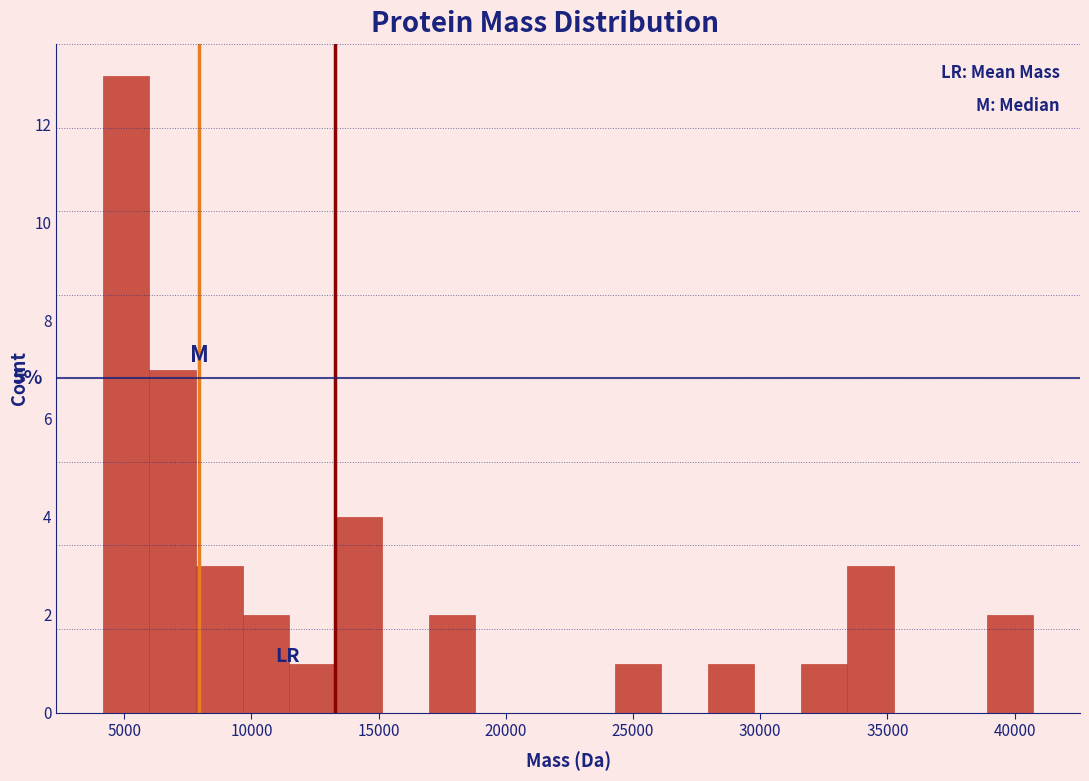

Around what value on the x-axis is the tallest bar? Give the approximate position of its centre, as read against the axis.

5000